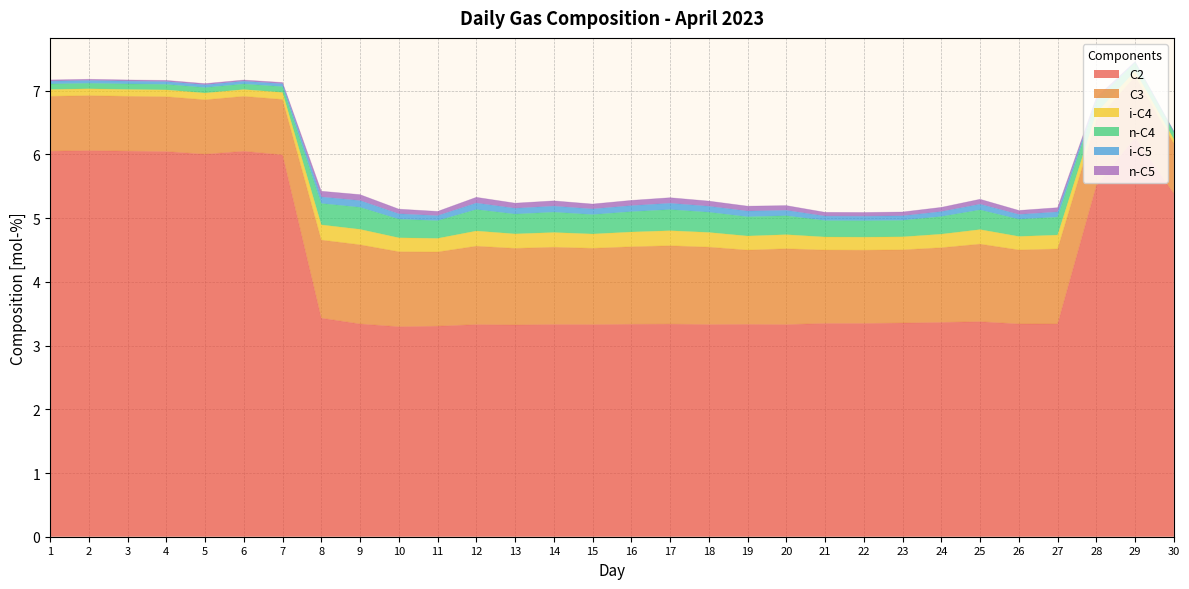

True or false: i-C4 and n-C5 cross at least once.

False